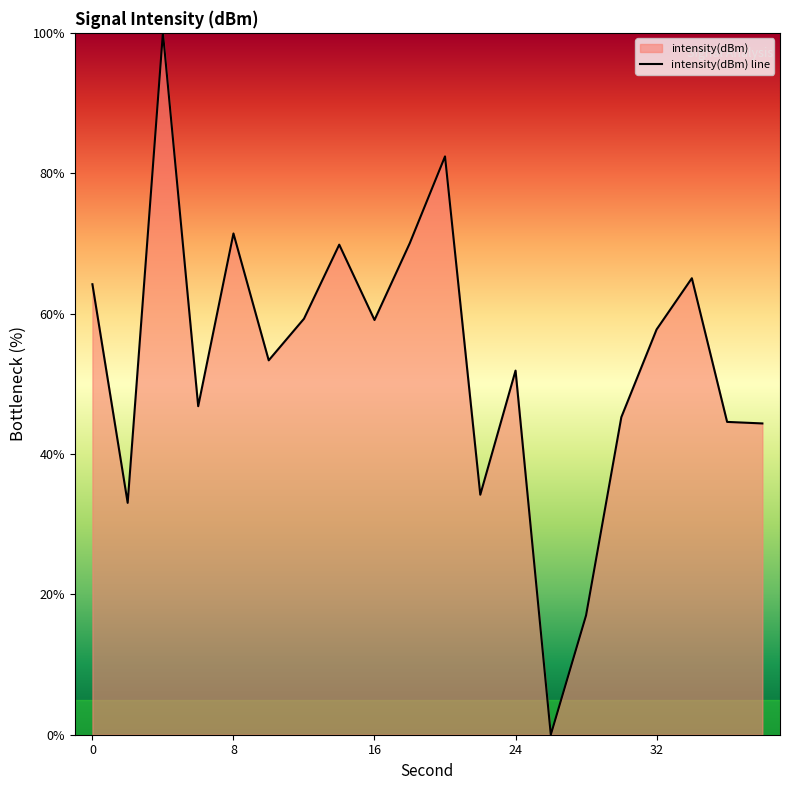

True or false: the data has more than 1 interior local peaks.

True